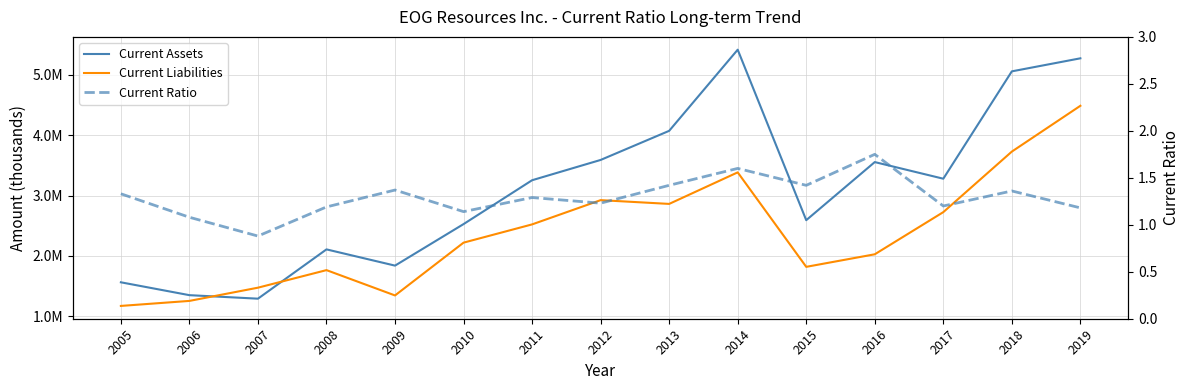

Reading right to left, what are all the values shown in this chart?

Current Assets: 5273339.0	5057390.0	3279108.0	3554603.0	2592244.0	5416021.0	4072015.0	3589884.0	3253938.0	2527446.0	1839541.0	2108451.0	1292039.0	1350080.0	1563238.0
Current Liabilities: 4486988.0	3728364.0	2725542.0	2027291.0	1819287.0	3384308.0	2861716.0	2924058.0	2522319.0	2220099.0	1345560.0	1764916.0	1474170.0	1255012.0	1172041.0
Current Ratio: 1.2	1.4	1.2	1.8	1.4	1.6	1.4	1.2	1.3	1.1	1.4	1.2	0.9	1.1	1.3